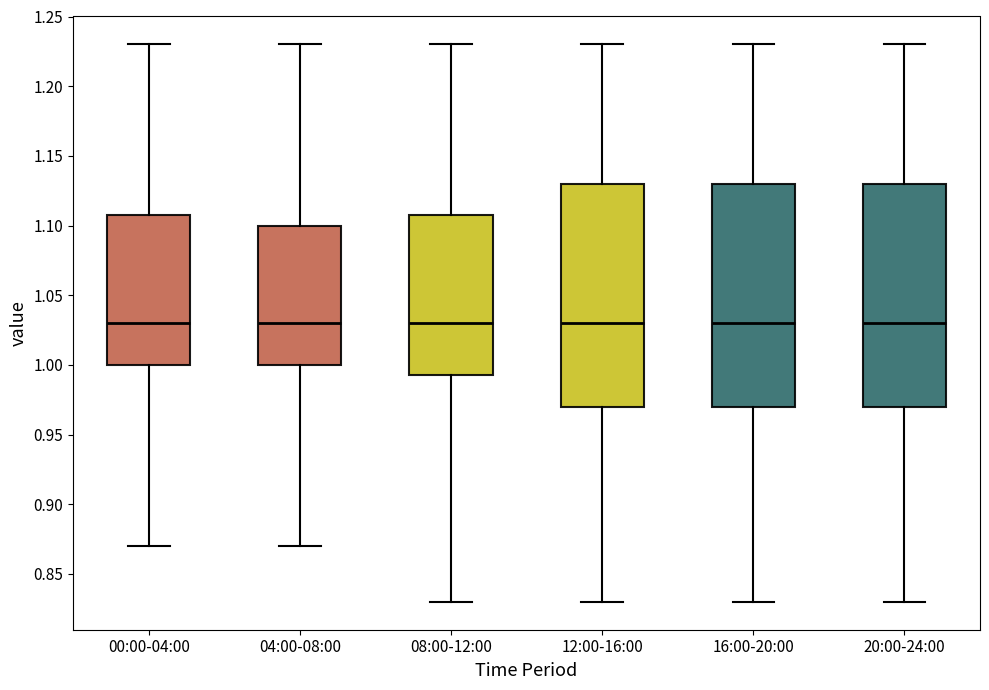

Where does the lower whisker of the box for 04:00-08:00 end on the y-axis? The values are not printed on the chart, so give them approximately, as read against the axis.

0.870